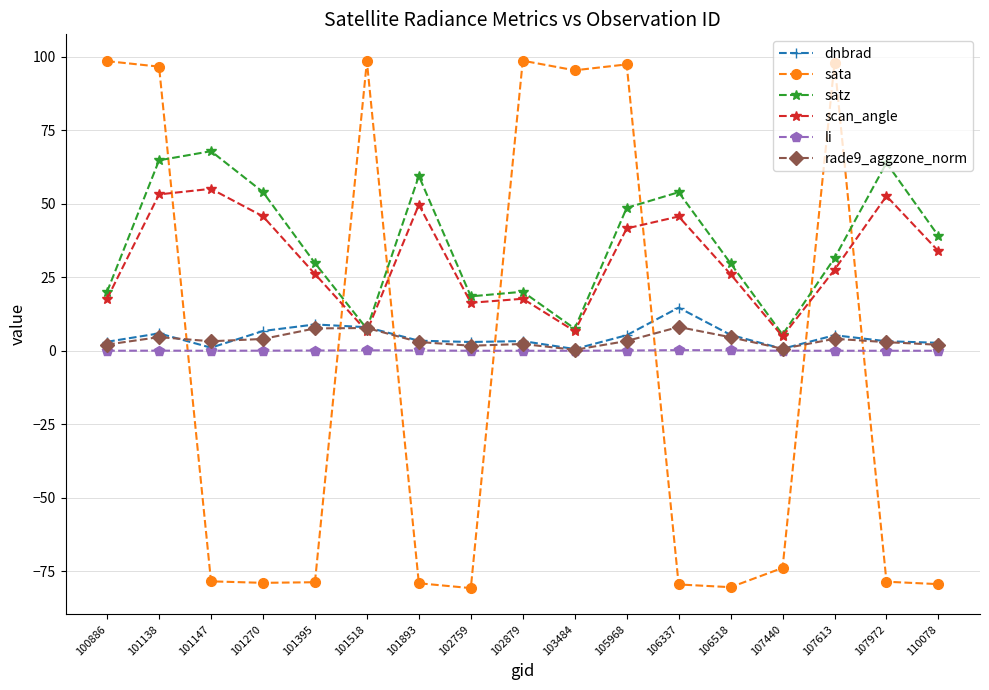

How many lines are shown in the chart?

6